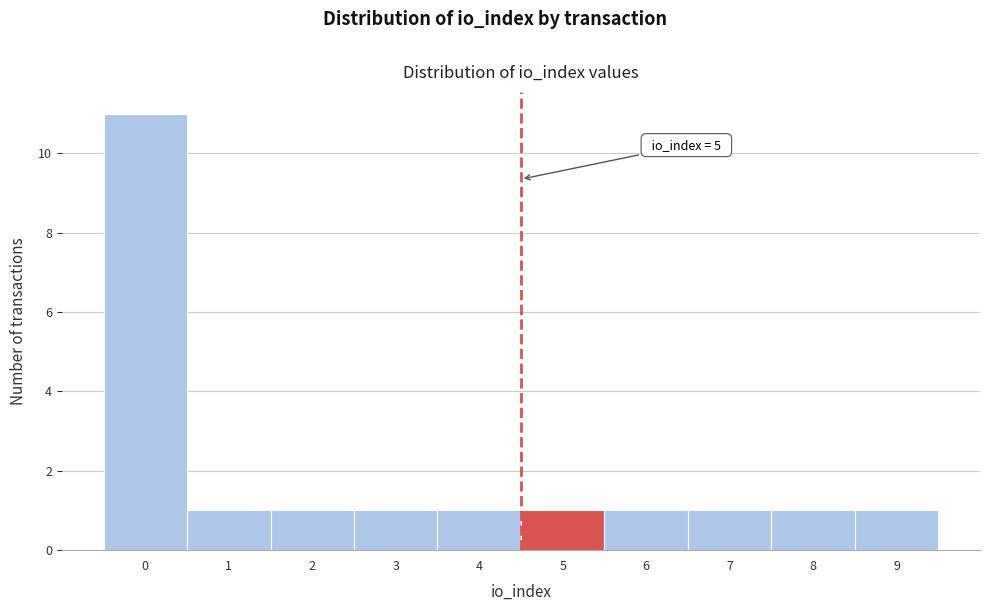

Reading left to right, extract all data points from this chart.

11	1	1	1	1	1	1	1	1	1